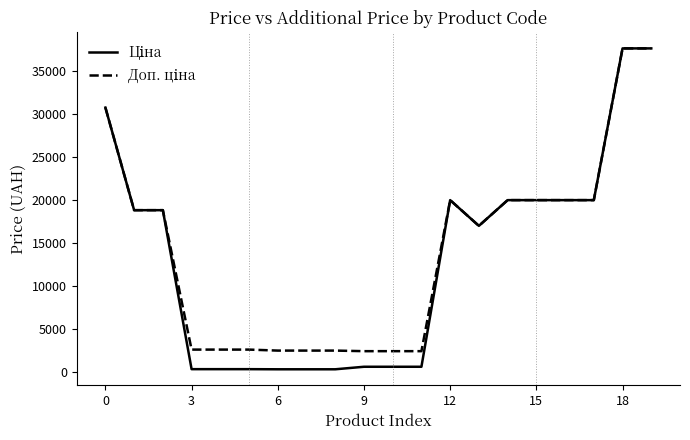

How many lines are shown in the chart?

2